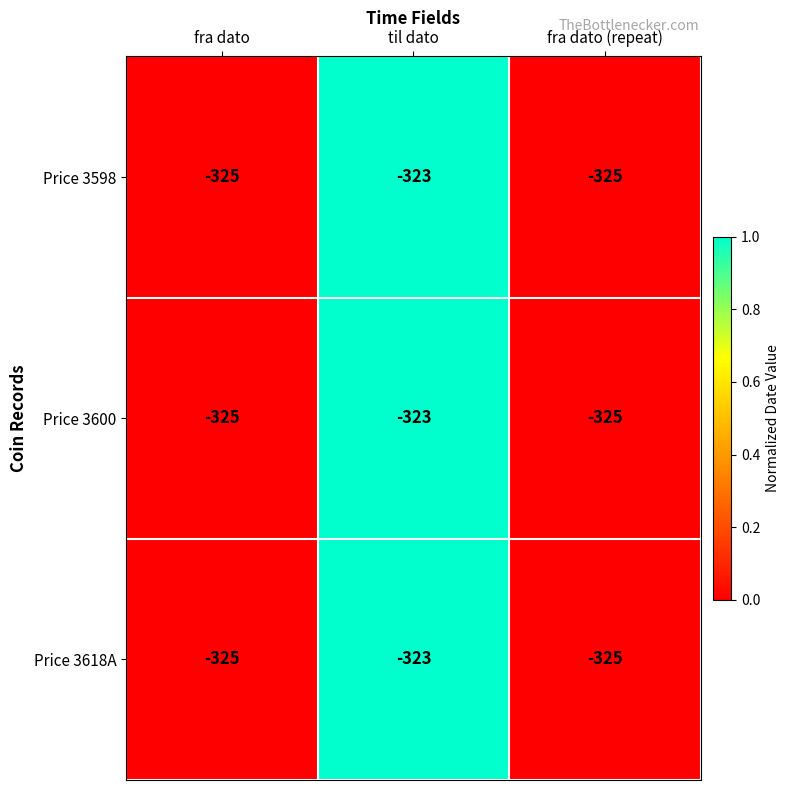

Is it true that Price 3600 equals -474 at fra dato?

False